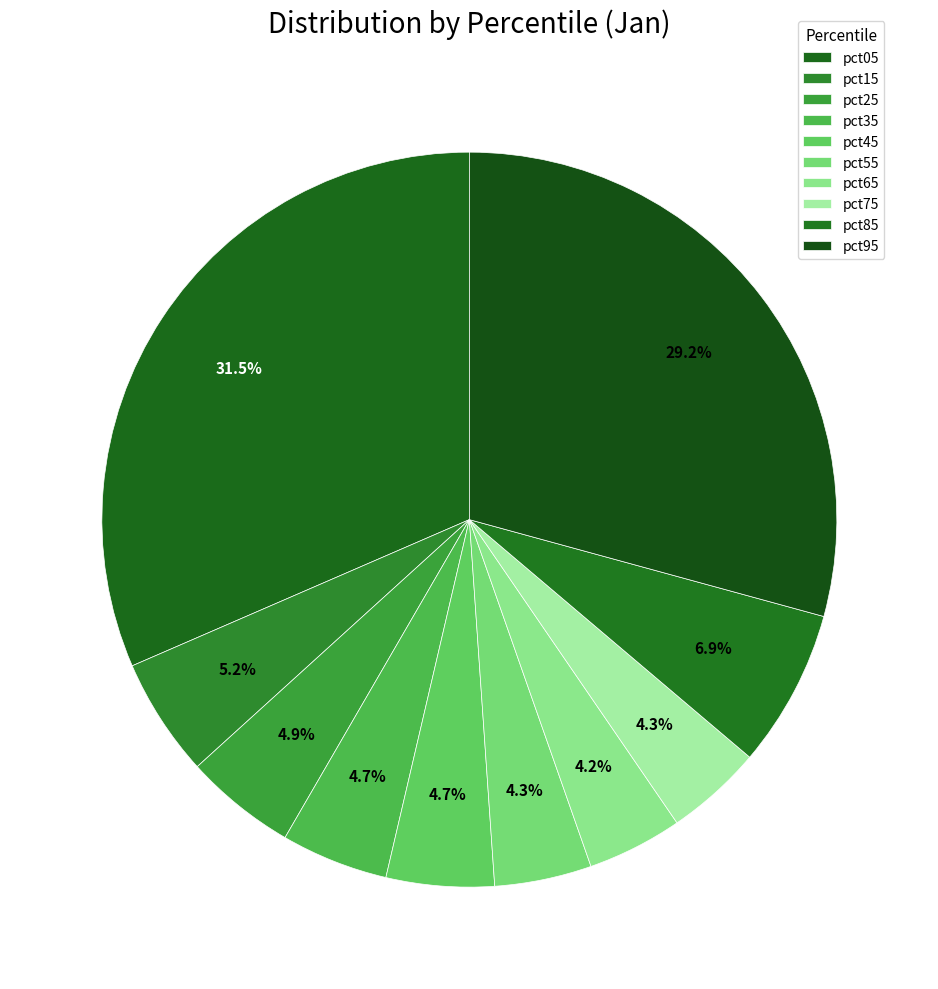

To the nearest percent, what is the average slice percentage?

10%